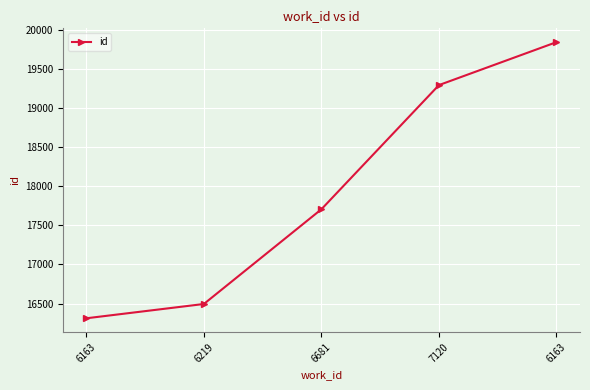

Approximately how many times larger is the value at 6163 compared to 6163?

0.8